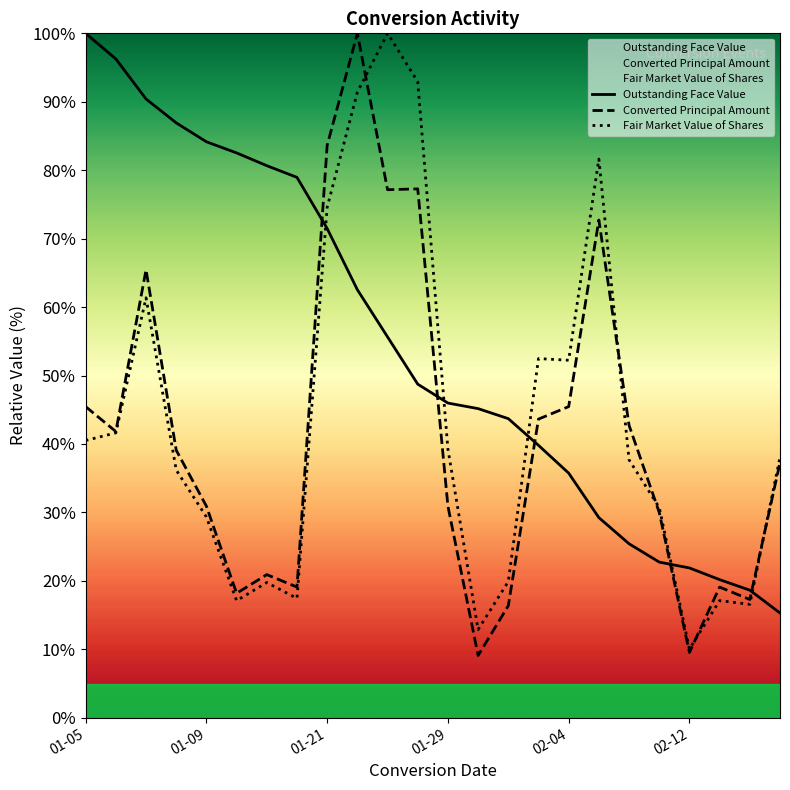

What is the sum of all Converted Principal Amount values?

993.1